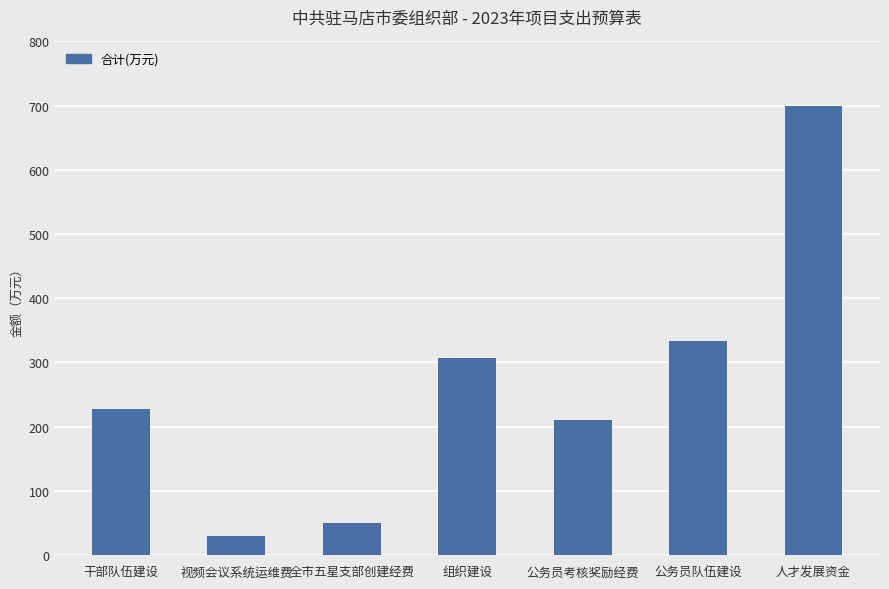

What is the average value?

265.5